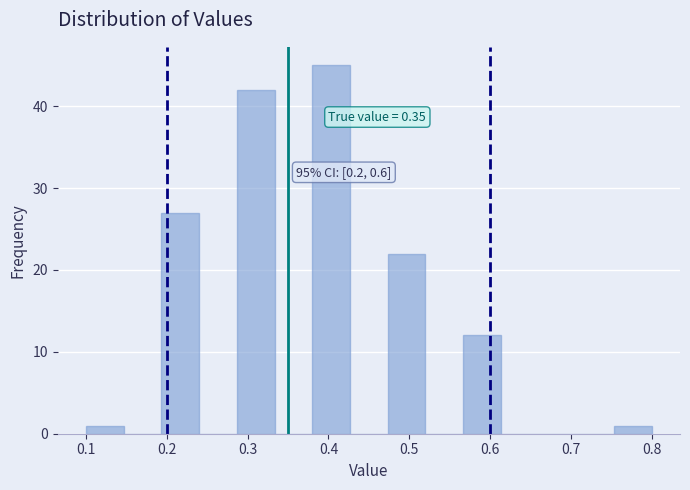

Over which range of the x-axis is the bar tallest?

0.38 to 0.43